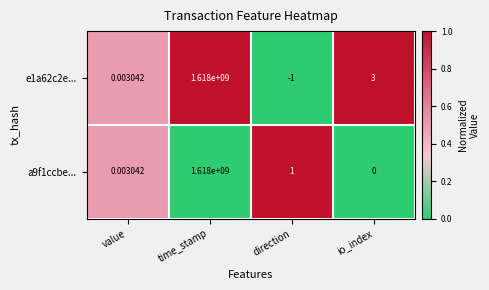

How many categories are shown in the chart?

4